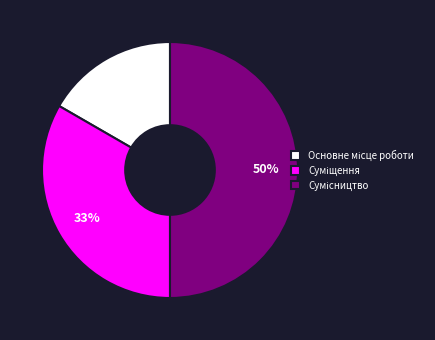

To the nearest percent, what is the average slice percentage?

33%